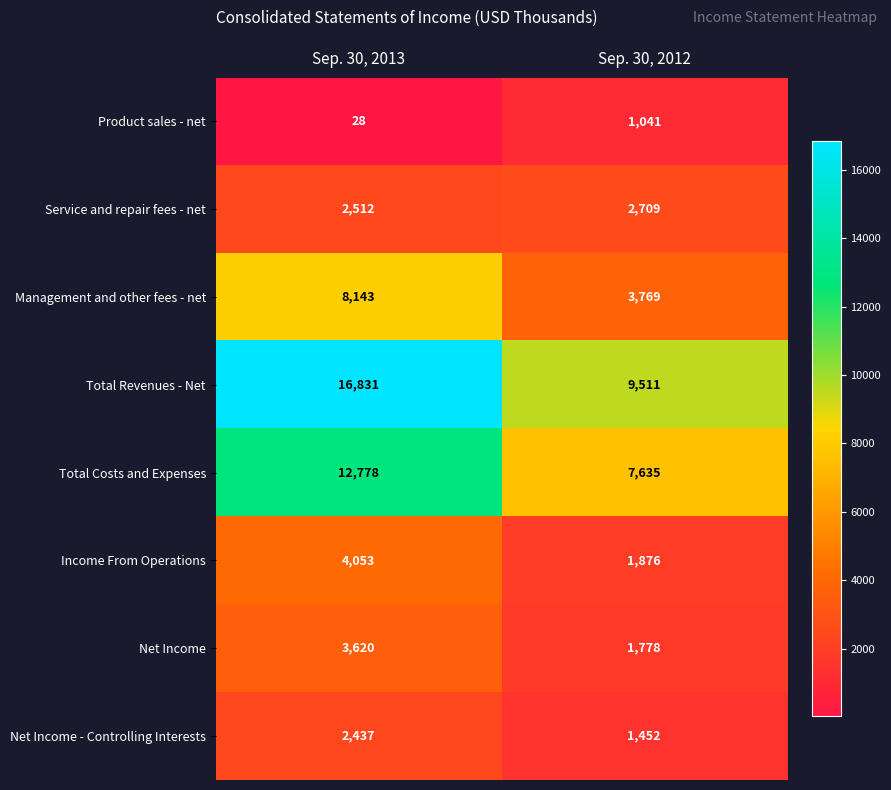

Which series has the widest spread of values?

Total Revenues - Net